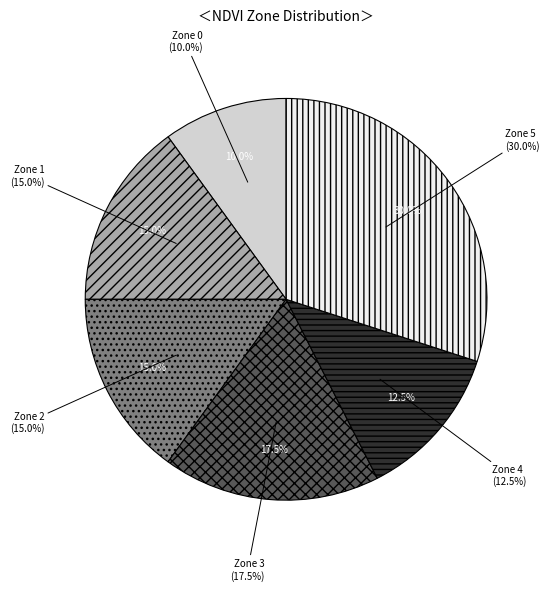

Does Zone 5 account for over 50% of the chart?

No